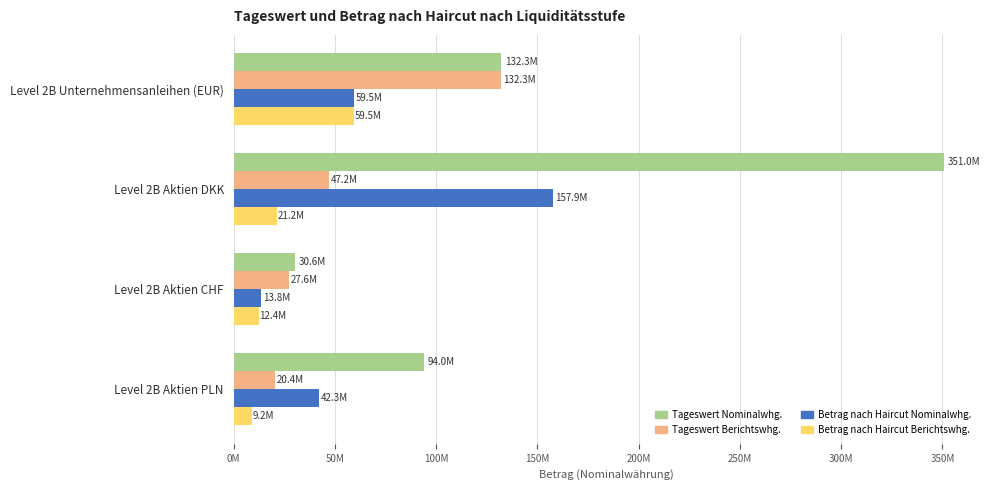

How many groups of bars are there?

4